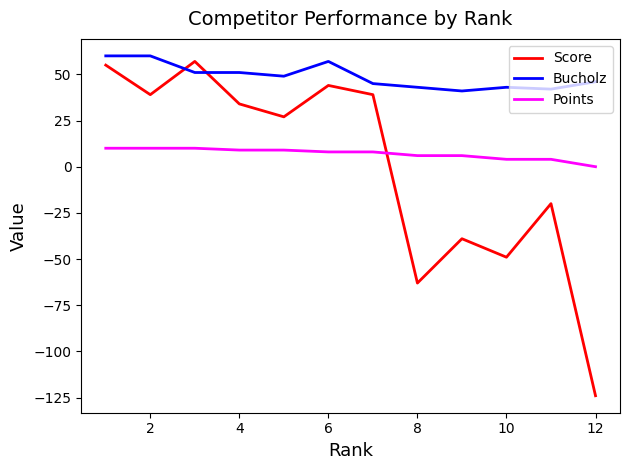

Count the number of categories in the chart.

12